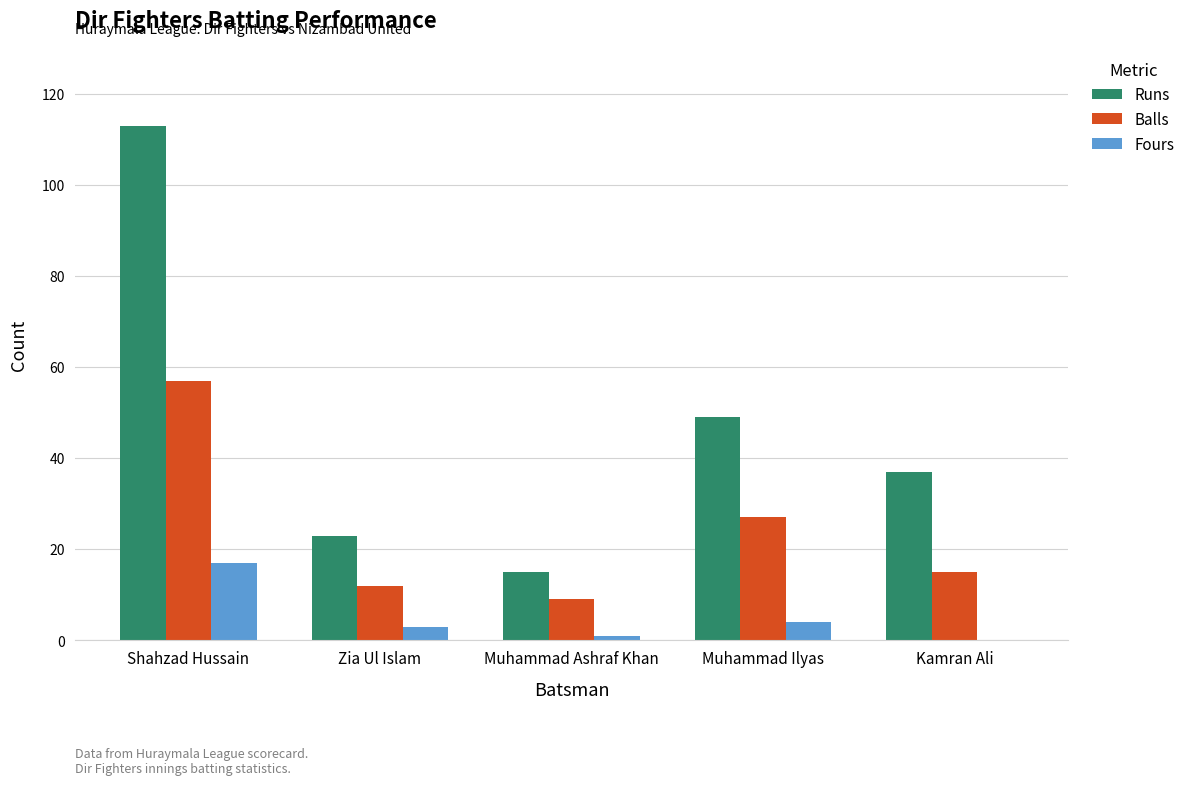

The value of Balls at Kamran Ali is 6. True or false?

False